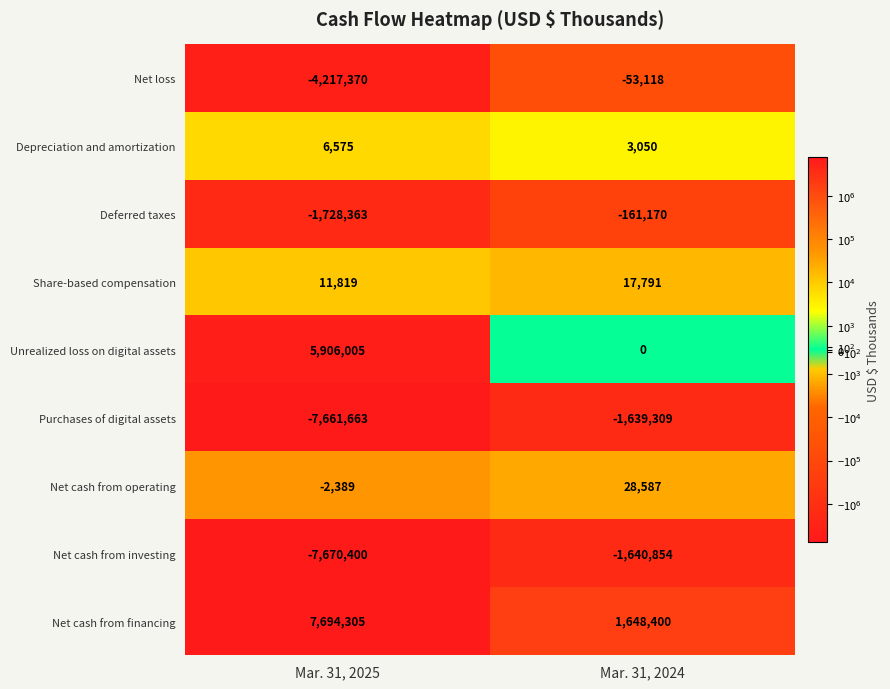

Count the number of data series in this chart.

9